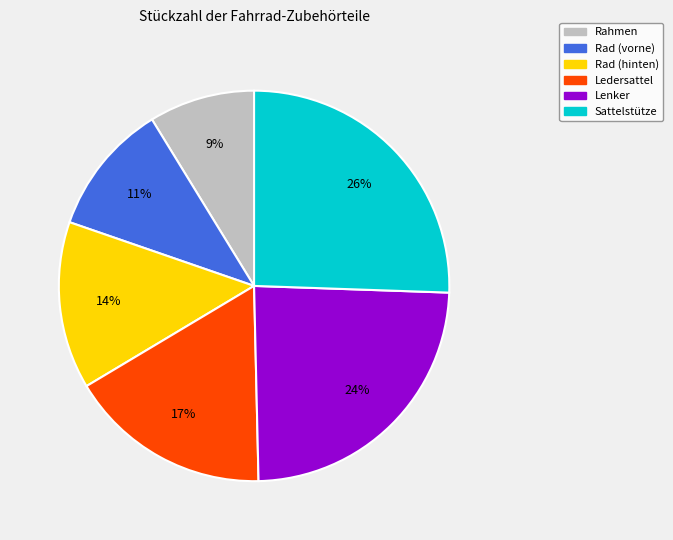

Which category has the smallest portion of the pie?

Rahmen